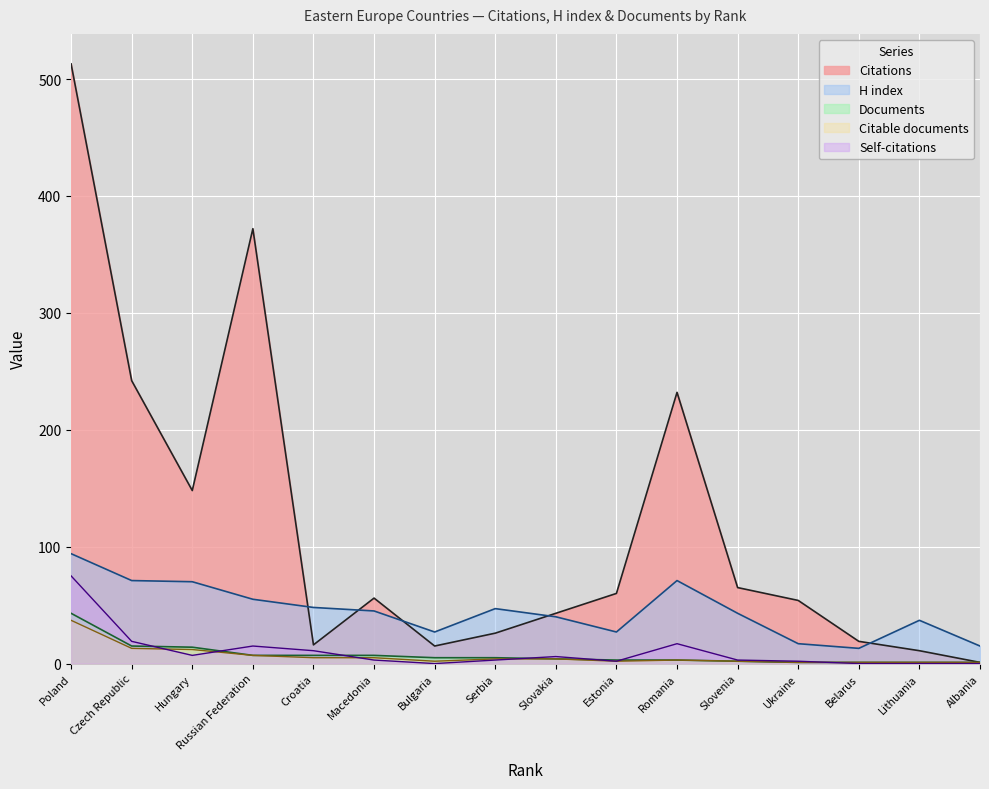

What is the value of the Documents point at the 3rd from the left?

14